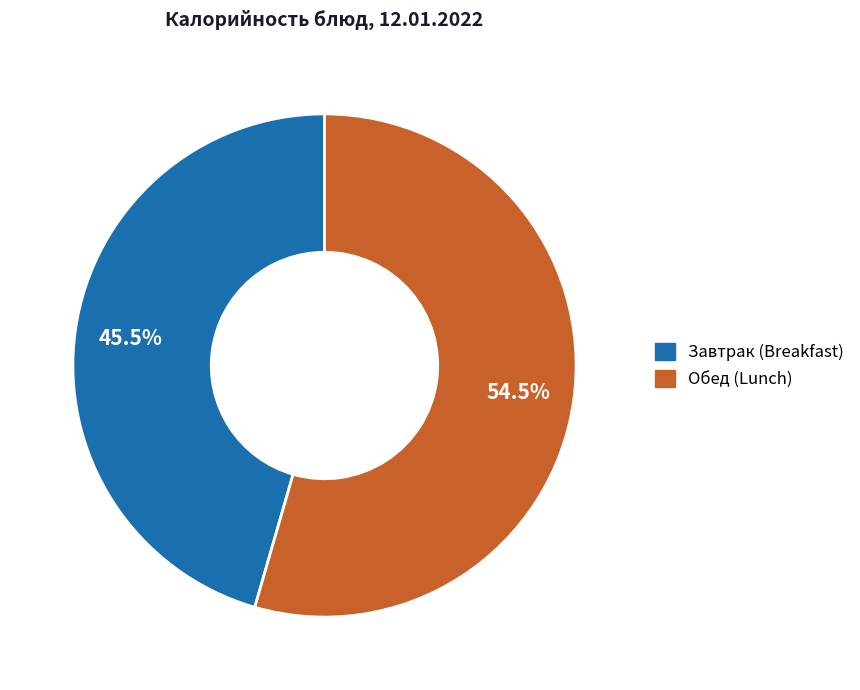

Does any single category account for the majority?

Yes